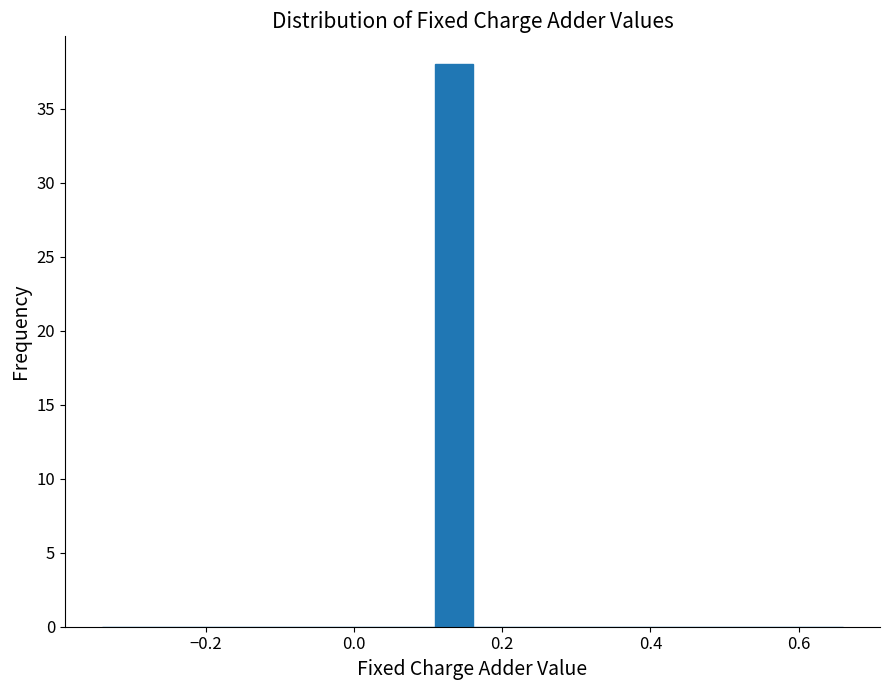

Read against the x-axis, roughly where is the centre of the tallest bar?

0.14